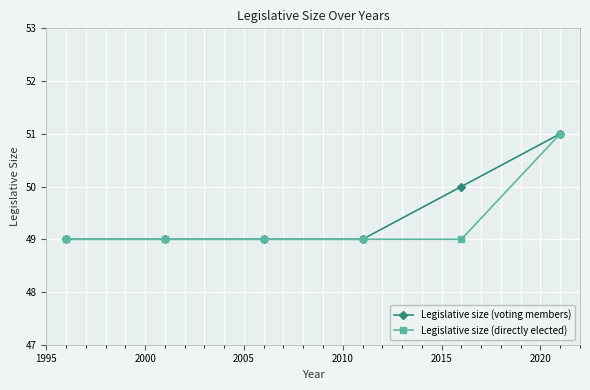

What is the maximum value for Legislative size (voting members)?

51